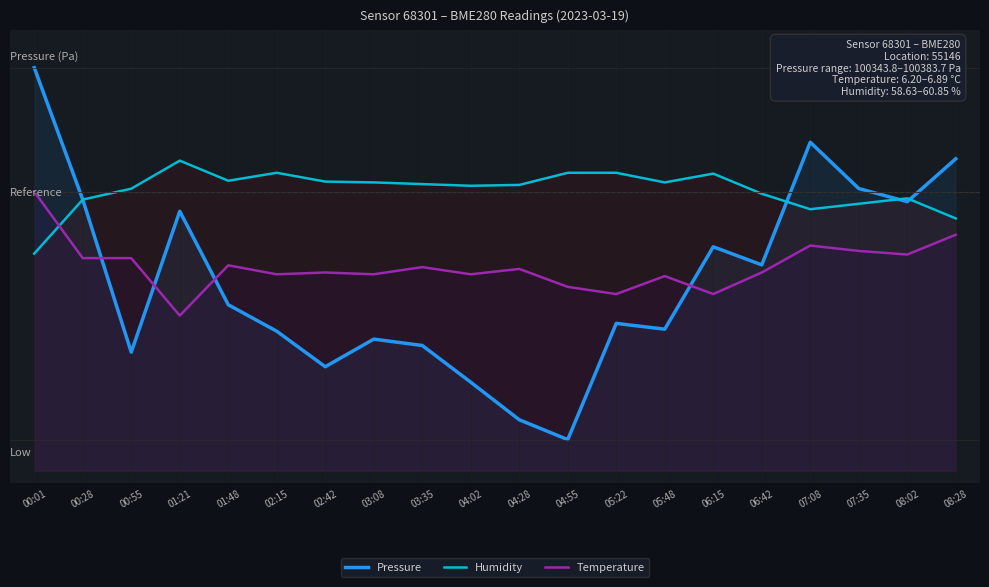

How many data points in Pressure are above -182?

9